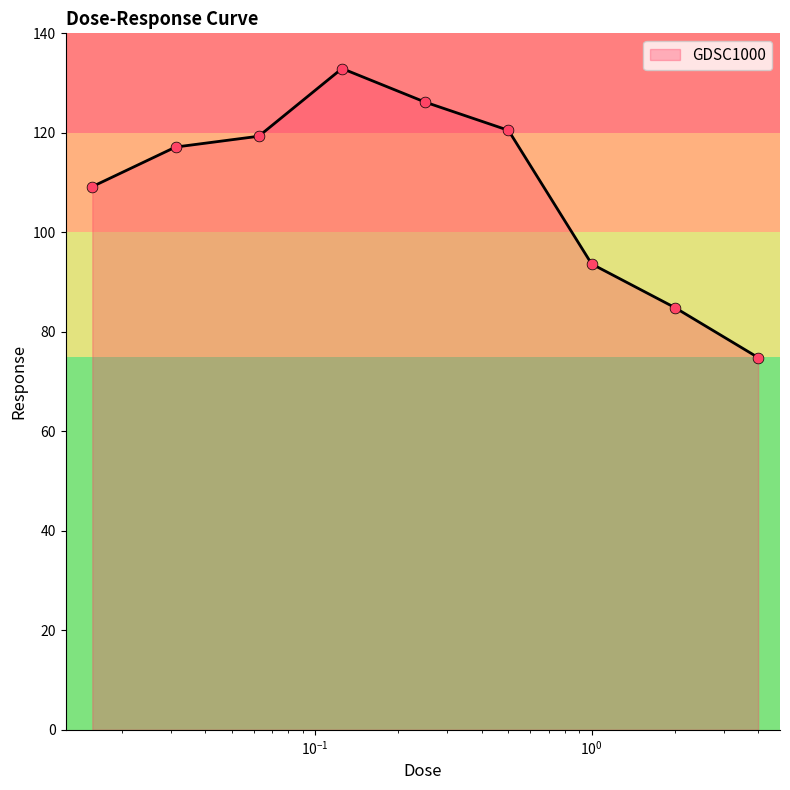

What is the difference between the maximum and minimum values?

58.1